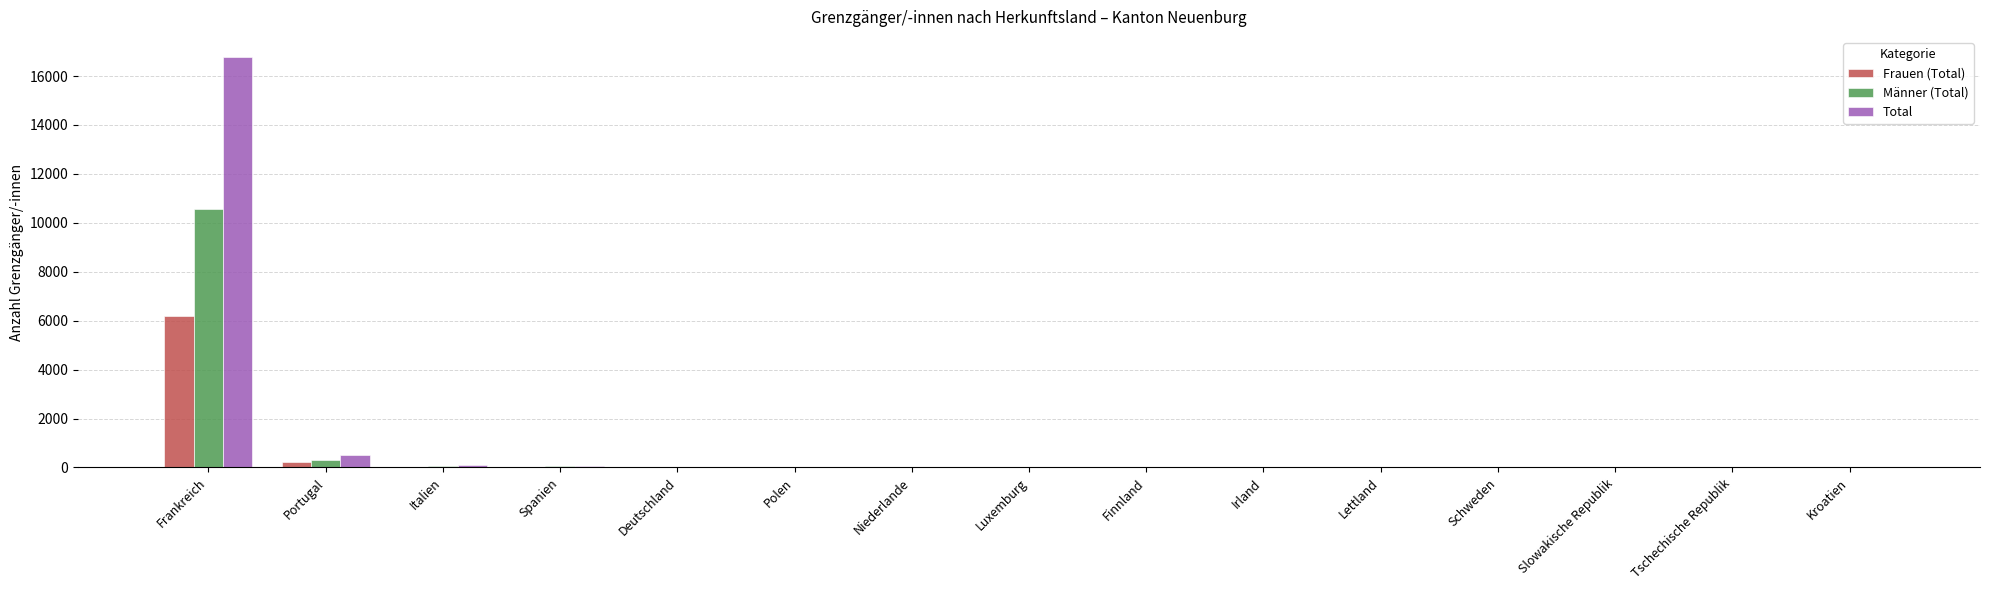

At which category is the sum across all series the highest?

Frankreich